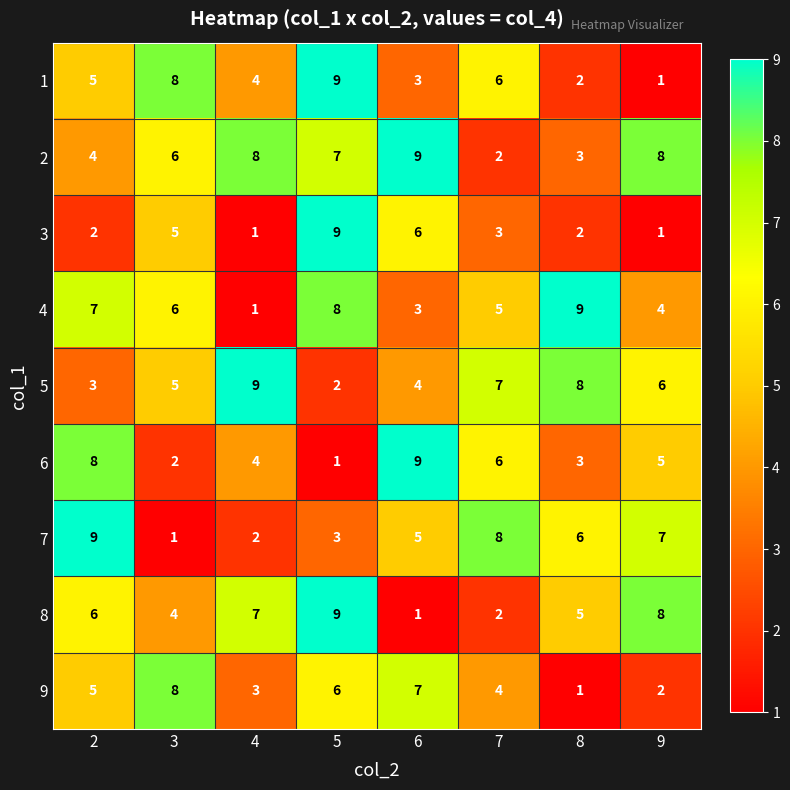

Count the number of data series in this chart.

9